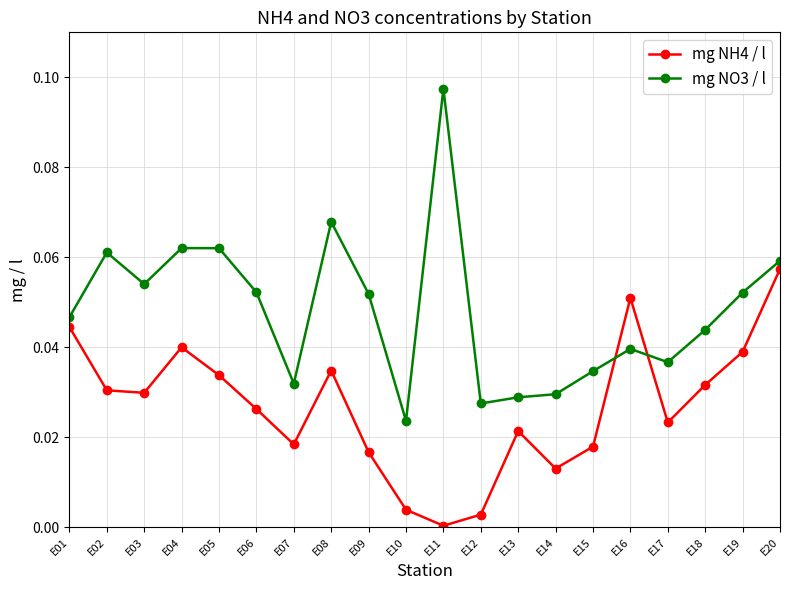

At which category is the sum across all series the highest?

E20